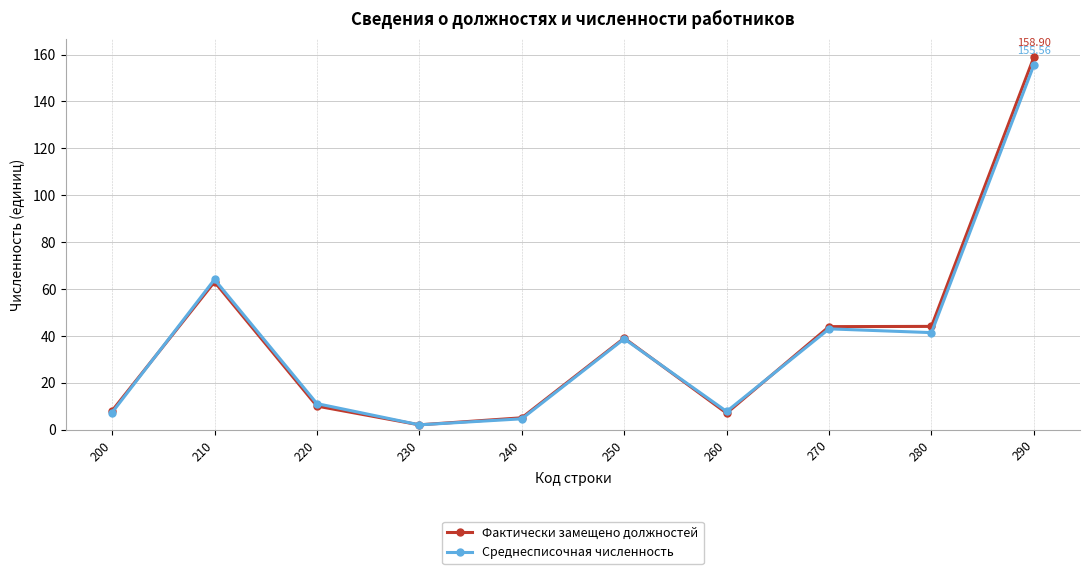

Which series has the largest range (max minus min)?

Фактически замещено должностей